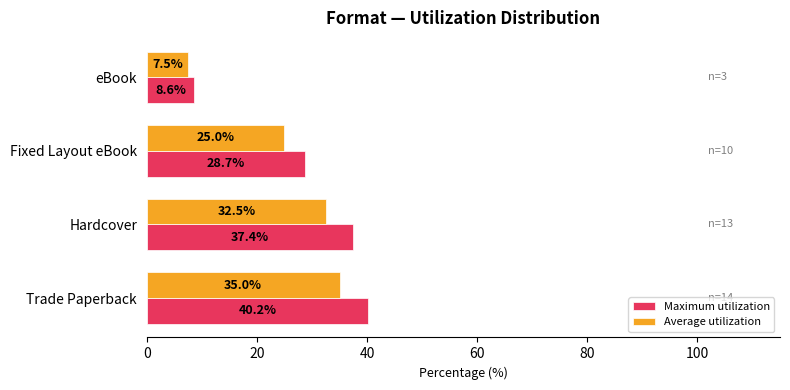

What is the difference between the maximum and second lowest values in the Average utilization series?

10.0